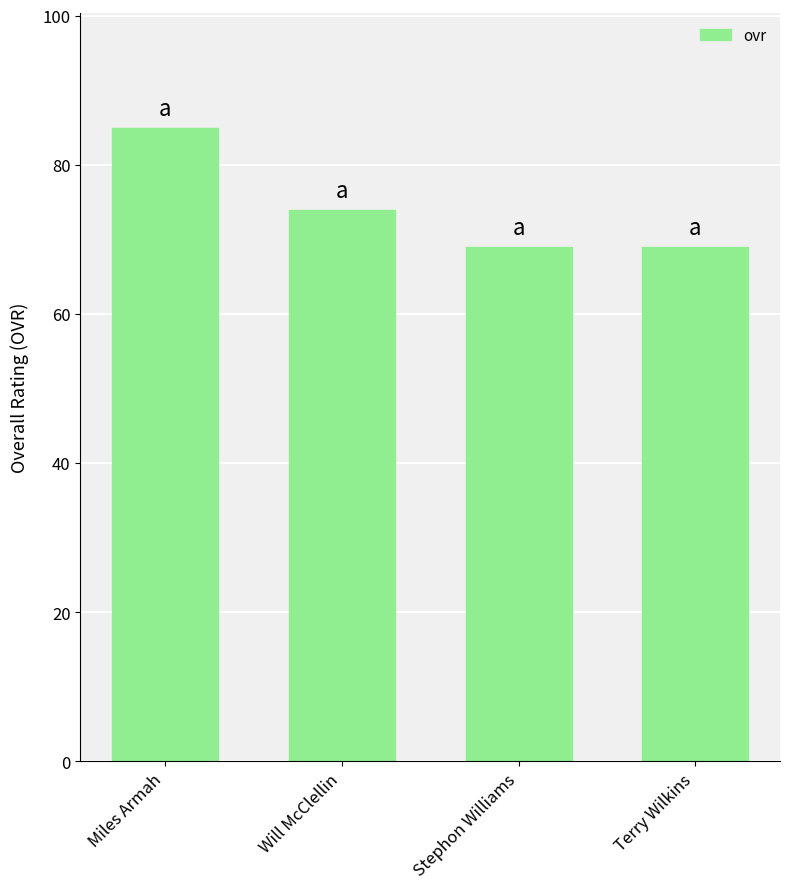

What is the value of the 2nd bar from the left?

74